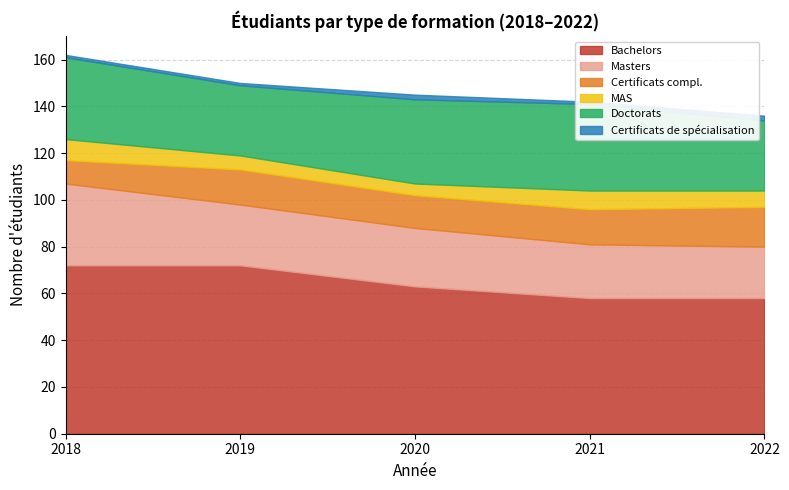

Where is Bachelors nearest to the value 65?

2020